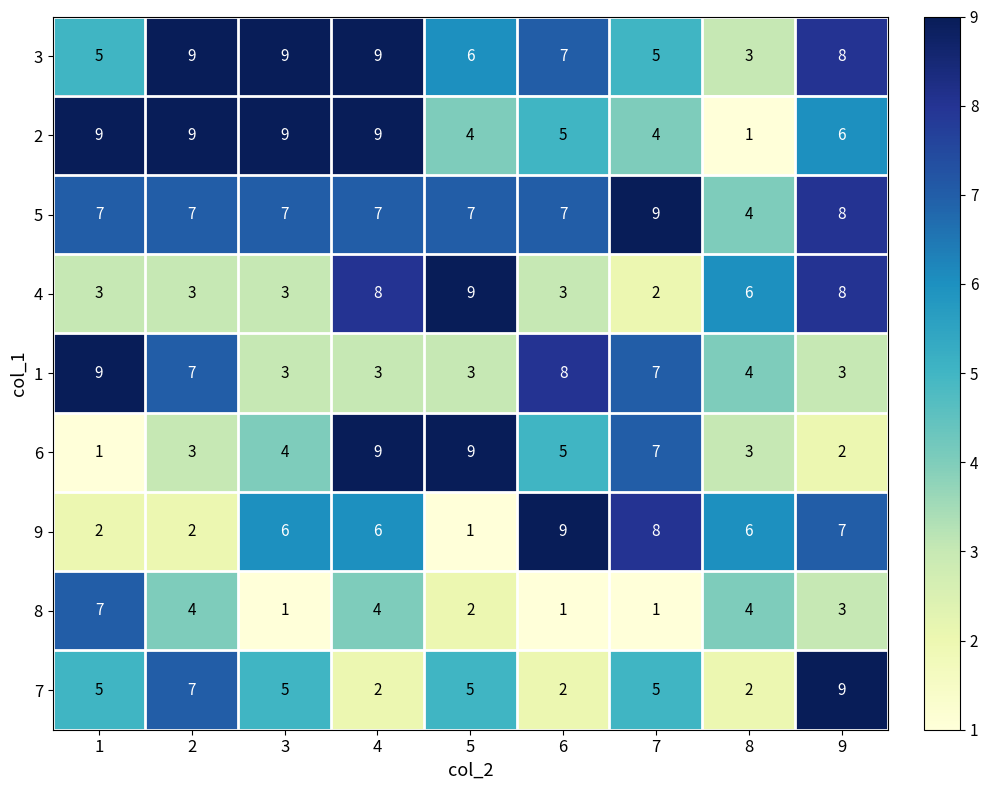

How many data points does each series have?

9